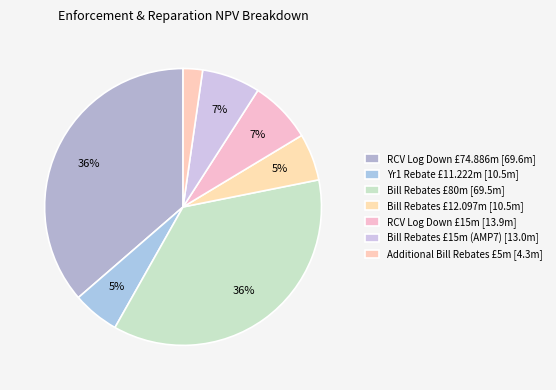

How many segments does this pie chart have?

7